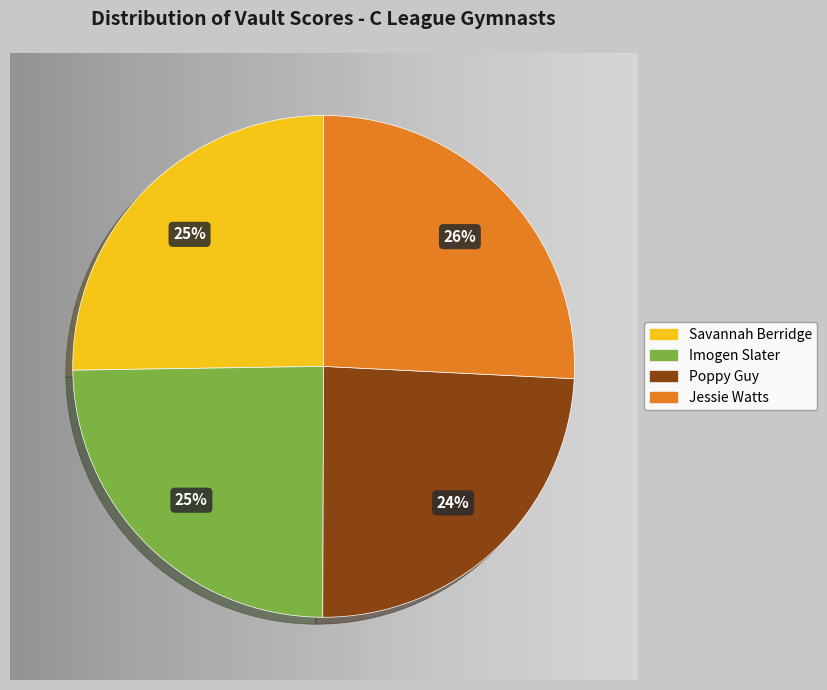

Count the number of slices in the pie.

4